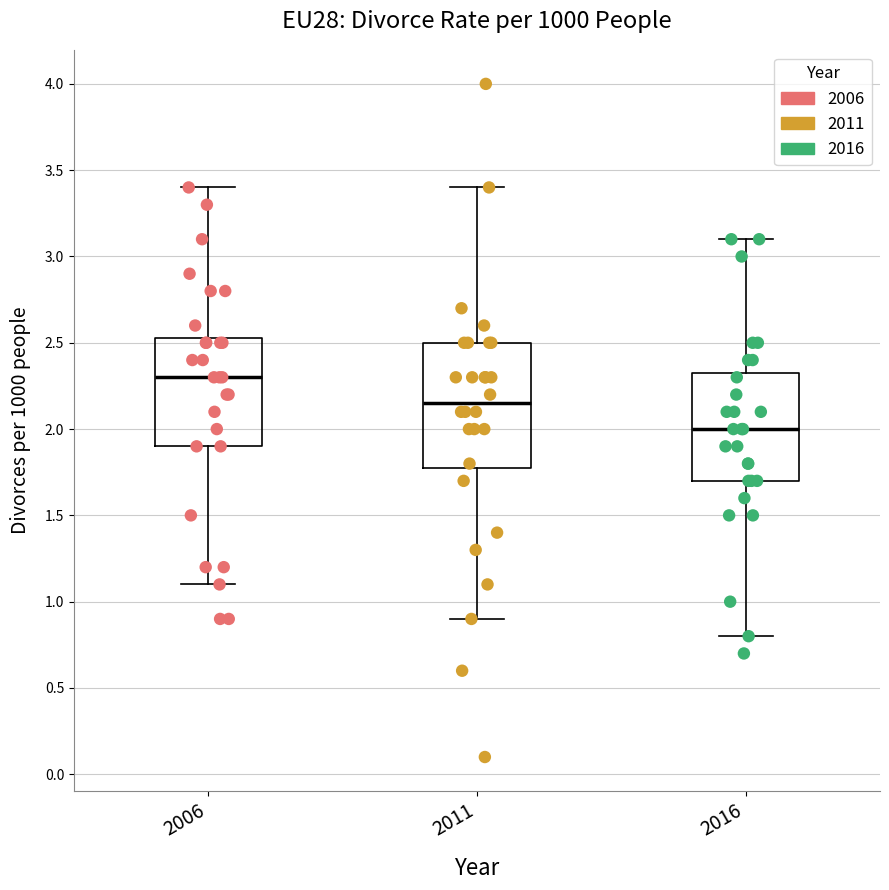

Reading left to right, transcribe this box plot: for each box, give where its median line is, the range the box spans, and where its two whiskers end, as read against the y-axis. The values are not printed on the chart, so give them approximately, as read against the axis.

2006: median 2.30, box 1.90 to 2.55, whiskers 1.10 to 3.40
2011: median 2.15, box 1.80 to 2.50, whiskers 0.90 to 3.40
2016: median 2.00, box 1.70 to 2.35, whiskers 0.80 to 3.10